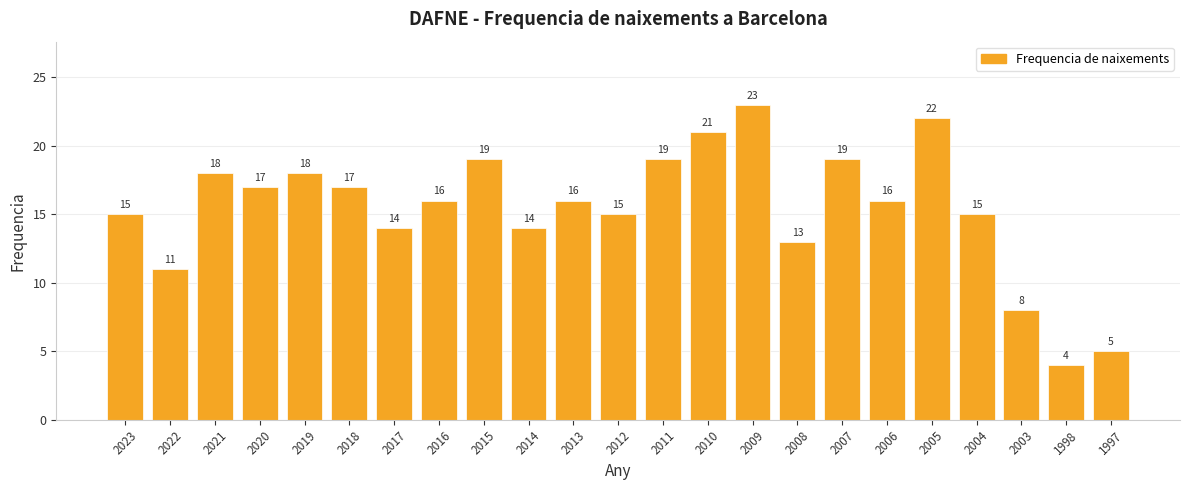

Where is the data nearest to the value 13?

2008